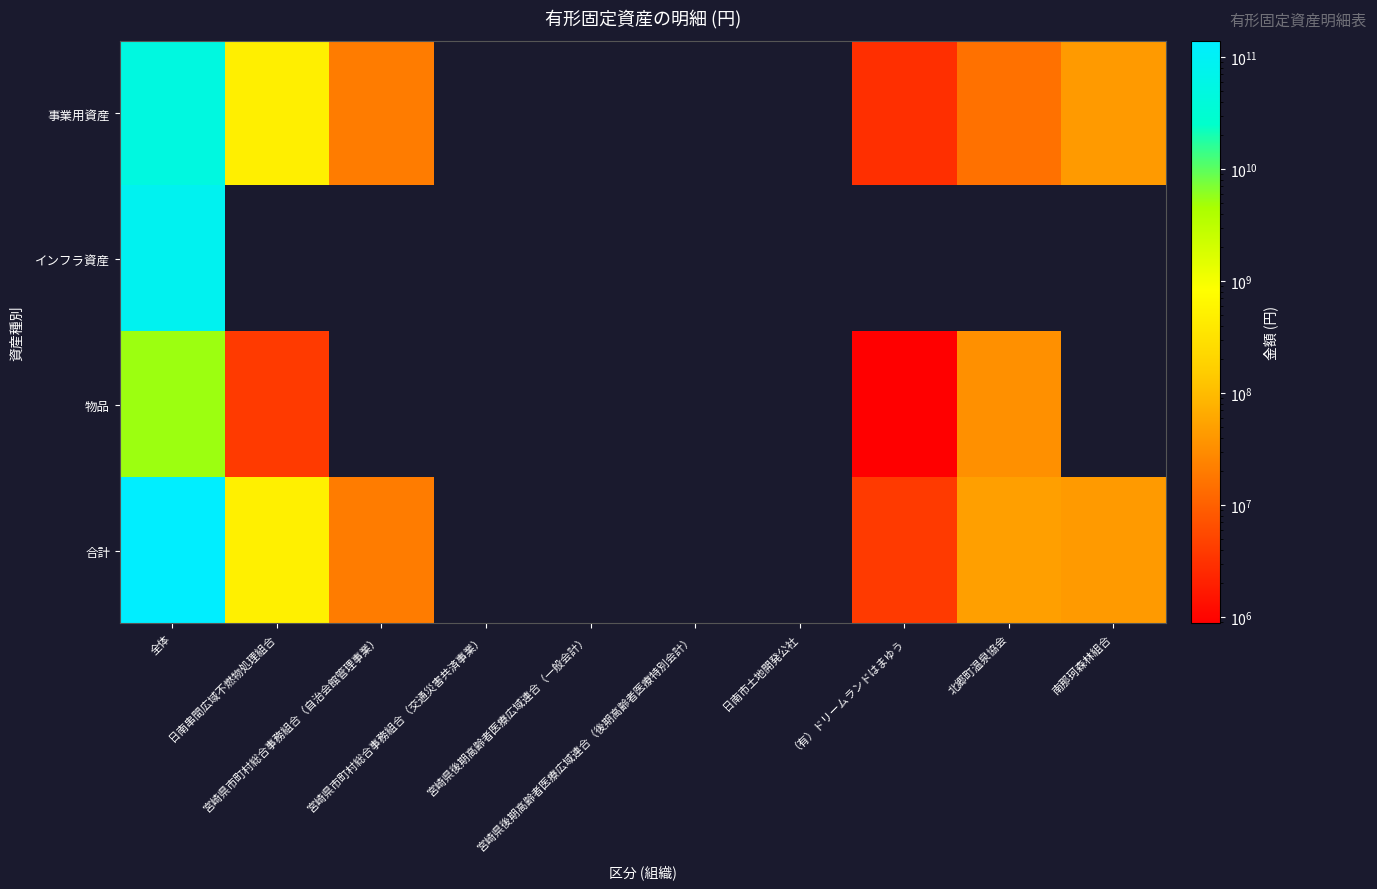

At how many categories does at least one series exceed 83723766709?

1